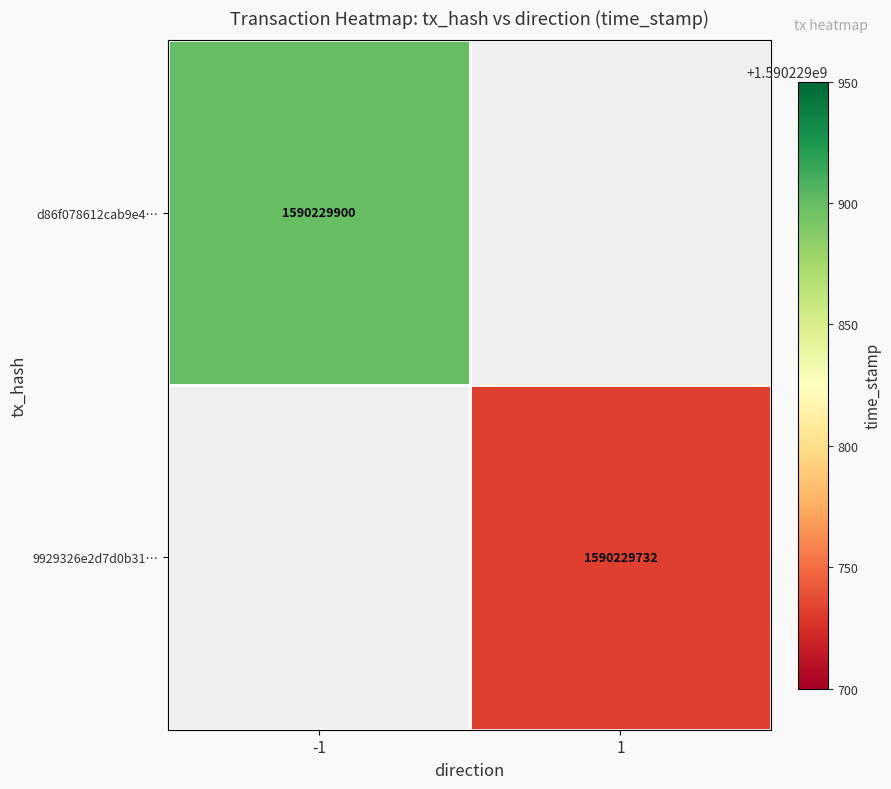

Reading left to right, what are all the values shown in this chart?

d86f078612cab9e488f41ddcbc309d255a39344: -1	1590229900
9929326e2d7d0b31766bc5152343a3251bba434: 1	1590229732